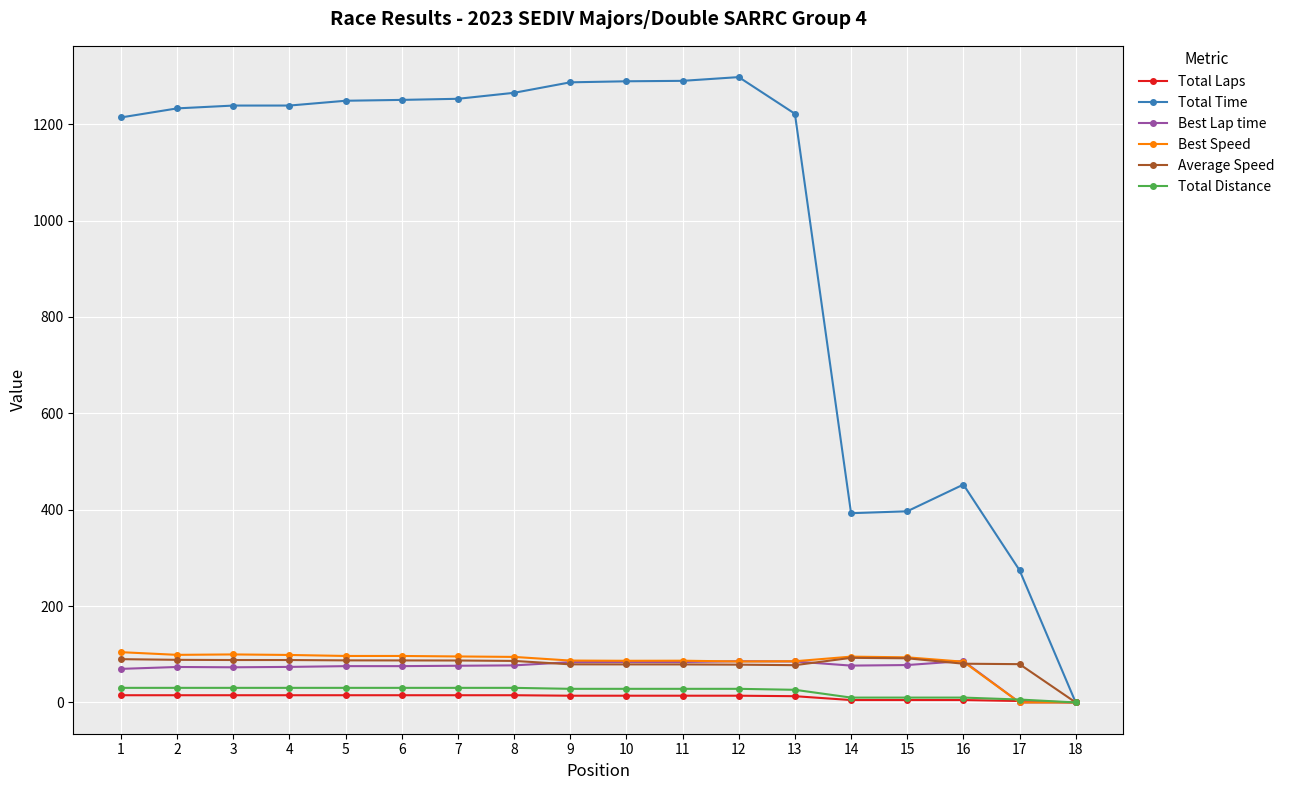

How many lines are shown in the chart?

6